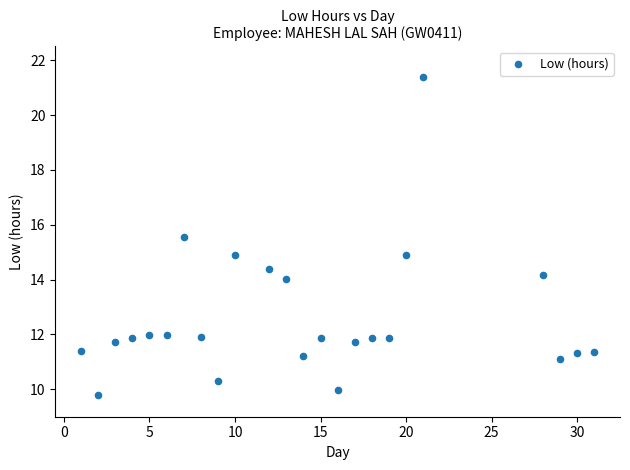

What is the range of X values (max minus min)?

30.0